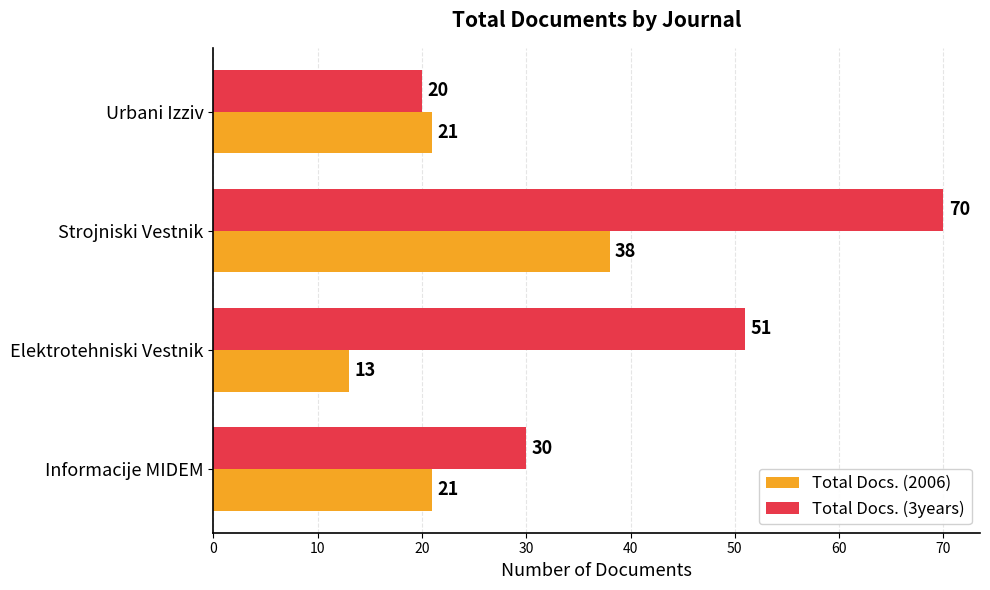

Is it true that Total Docs. (3years) equals 30 at Informacije MIDEM?

True